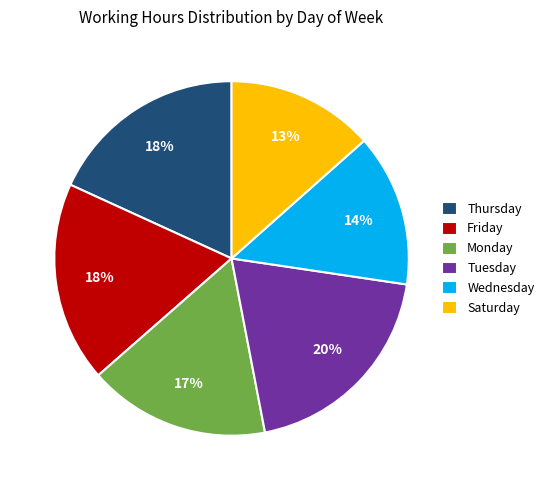

What is the ratio of the value at Wednesday to the value at Friday?

0.8